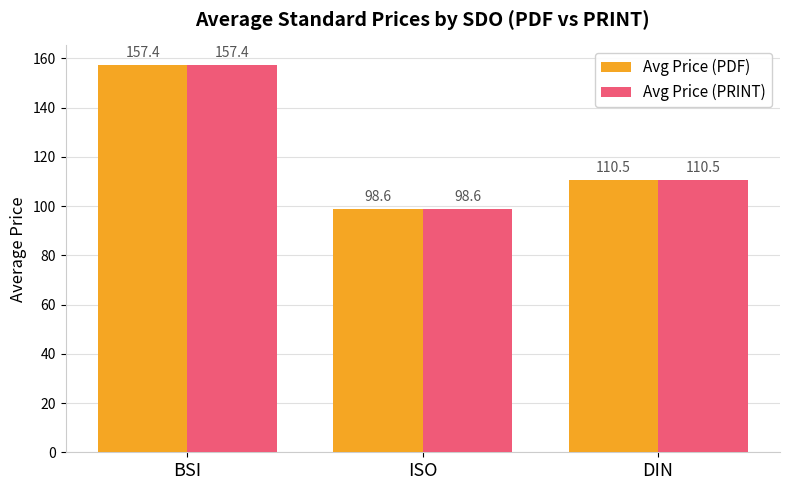

Does the chart contain stacked bars?

No